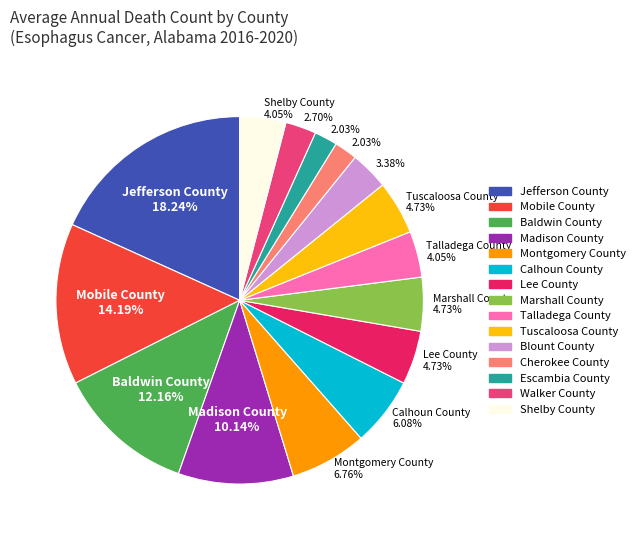

Is there a majority slice in this chart?

No